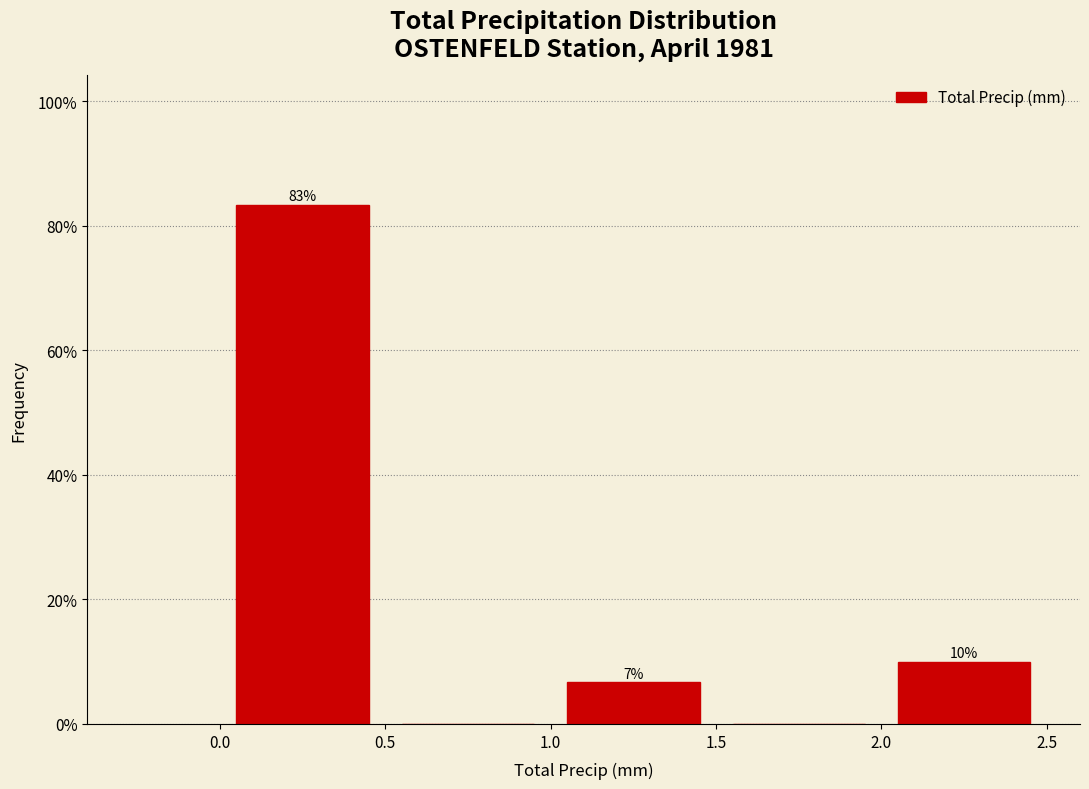

Over which range of the x-axis is the bar tallest?

0.0 to 0.5